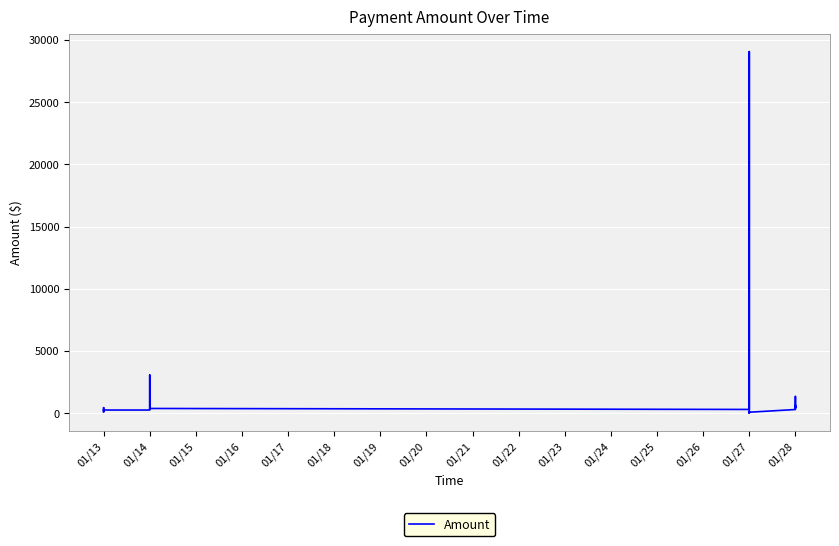

At which label is the value closest to 14537?

01/27